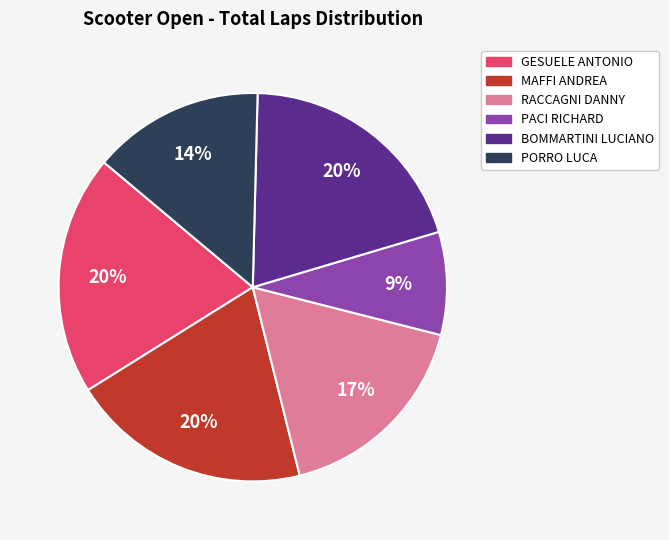

What percentage is the RACCAGNI DANNY slice, to the nearest percent?

17%